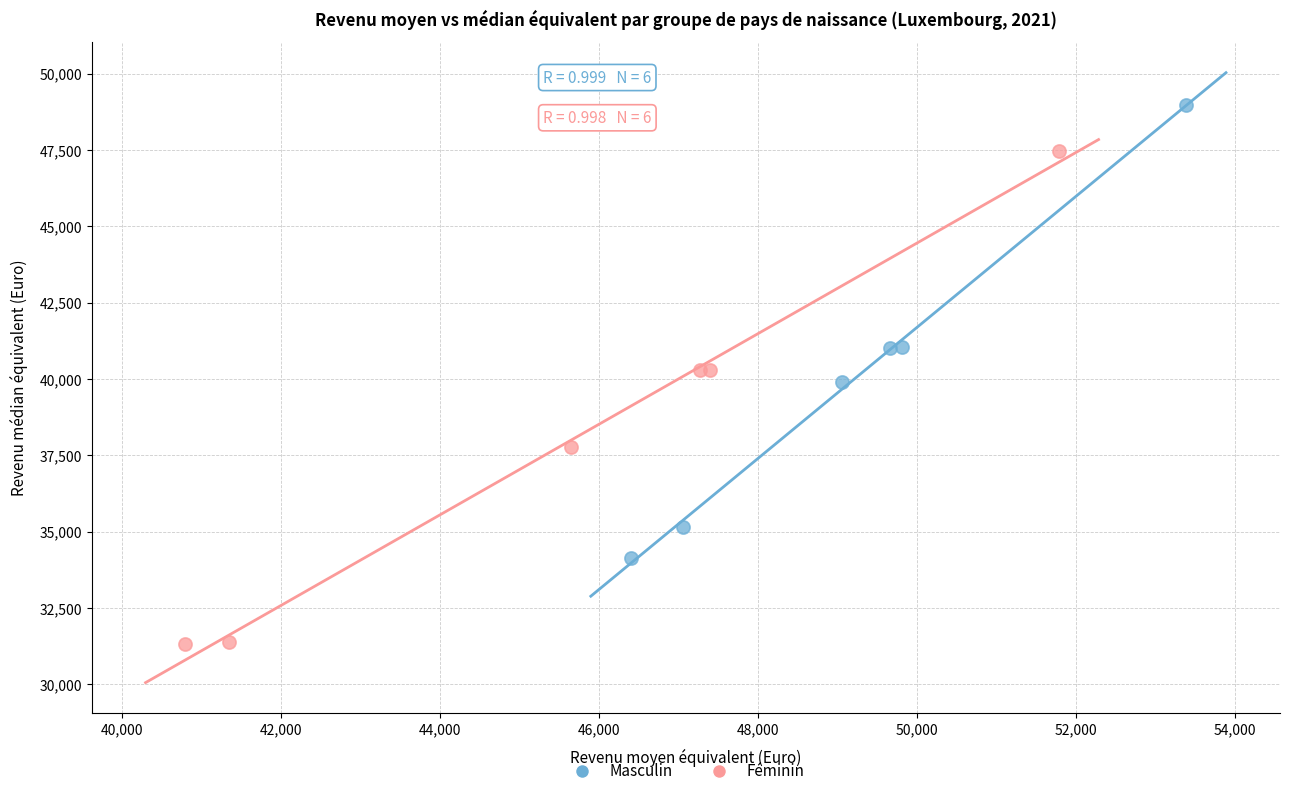

Which series contains the highest Y value?

Masculin